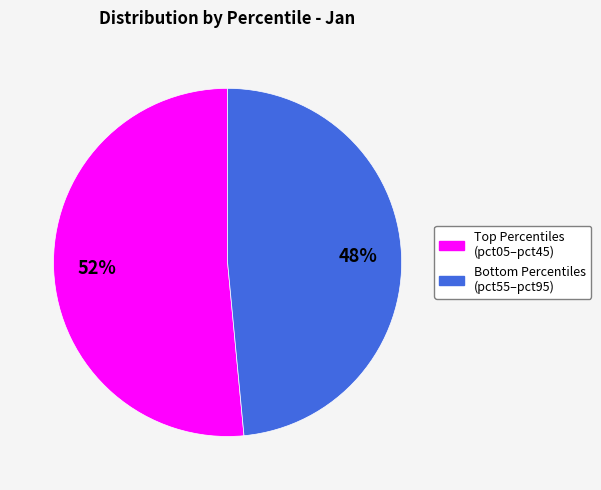

To the nearest percent, what is the average slice percentage?

50%